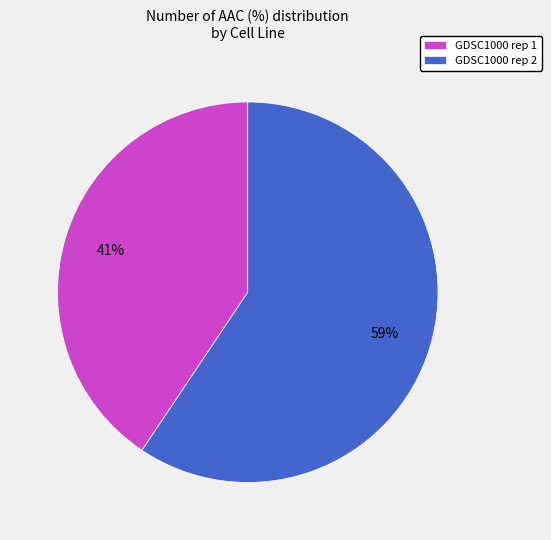

Does any single category account for the majority?

Yes